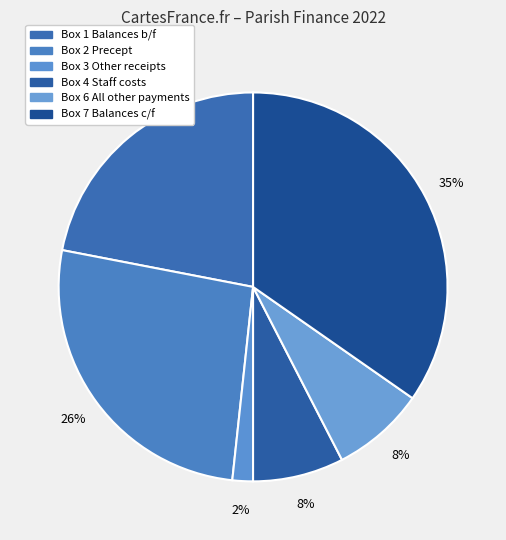

True or false: Box 4 Staff costs accounts for 8% of the total.

True